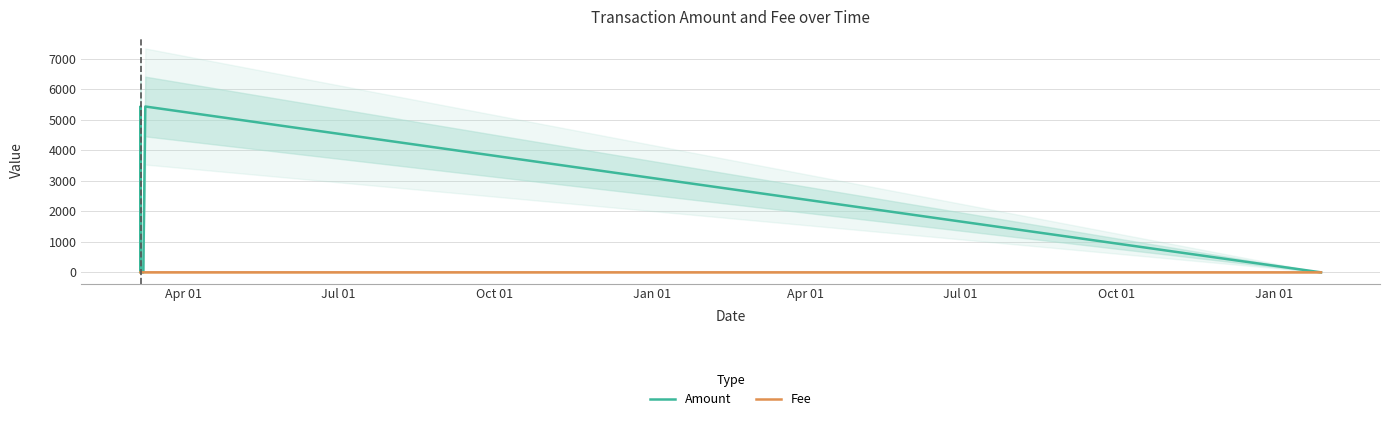

How many categories are shown in the chart?

8